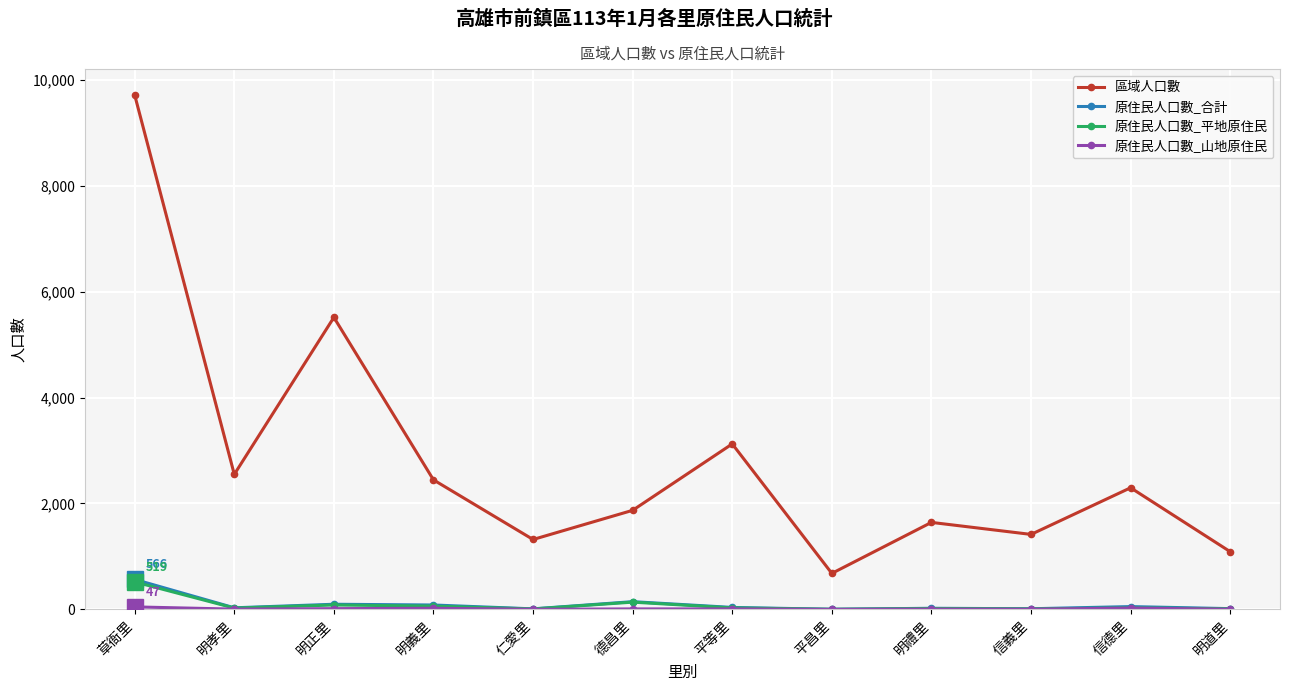

True or false: 原住民人口數_合計 and 區域人口數 intersect in this chart.

False